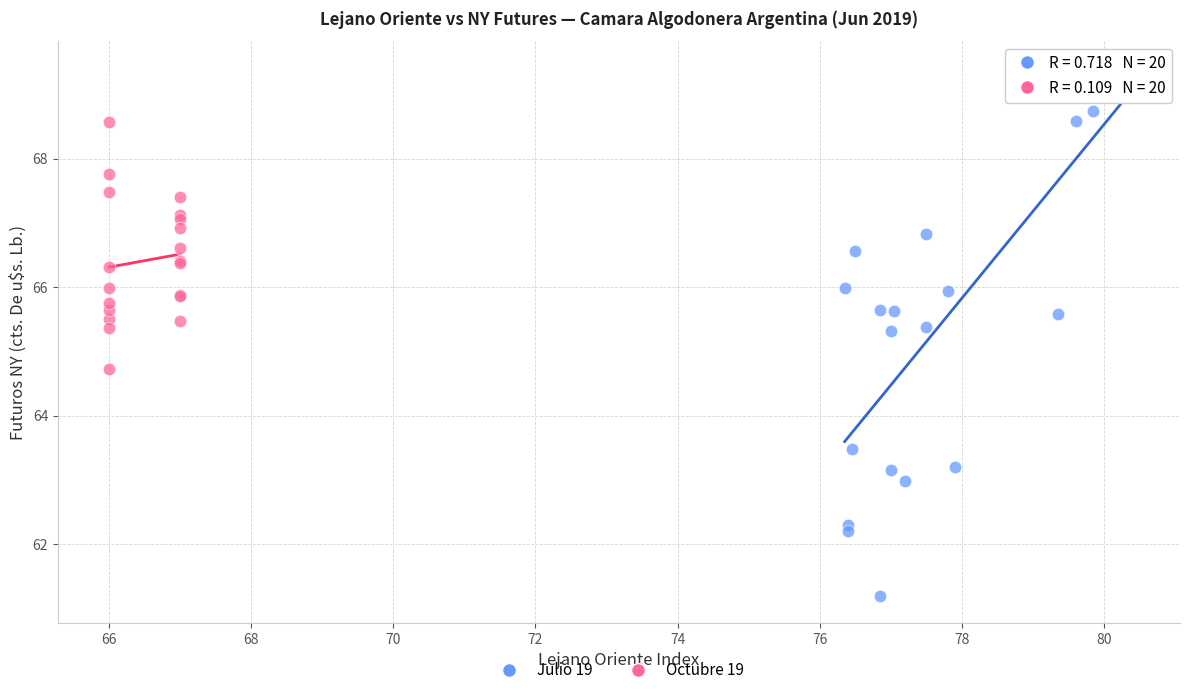

What are all the series names shown in the legend?

Julio 19, Octubre 19